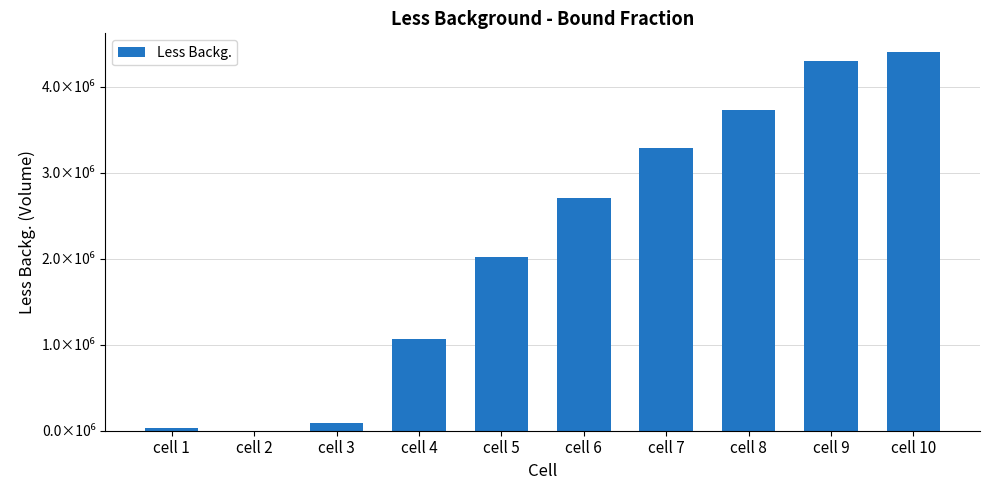

List the labels in order of value, largest first.

cell 10, cell 9, cell 8, cell 7, cell 6, cell 5, cell 4, cell 3, cell 1, cell 2